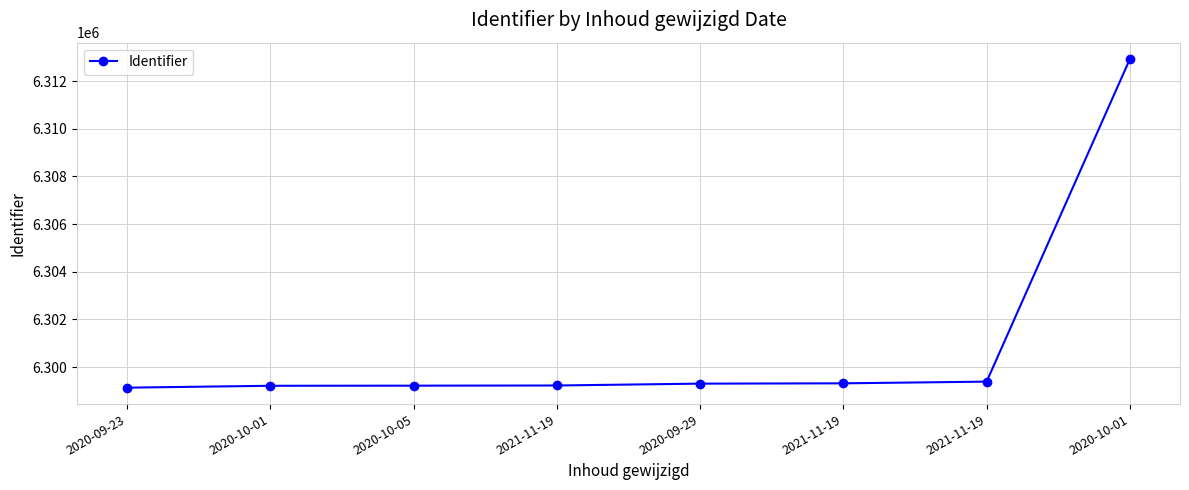

What is the average value?

6300965